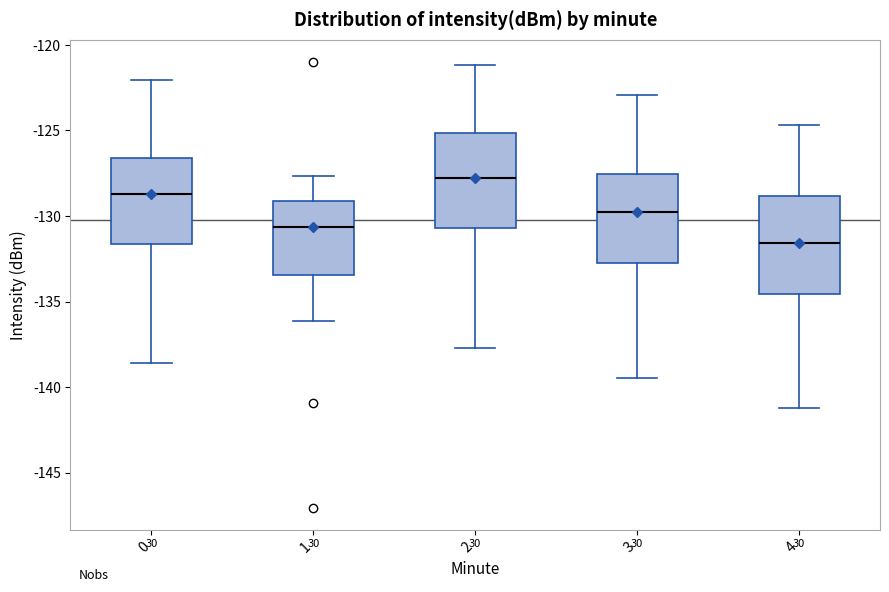

Which box's median line is the lowest?

4